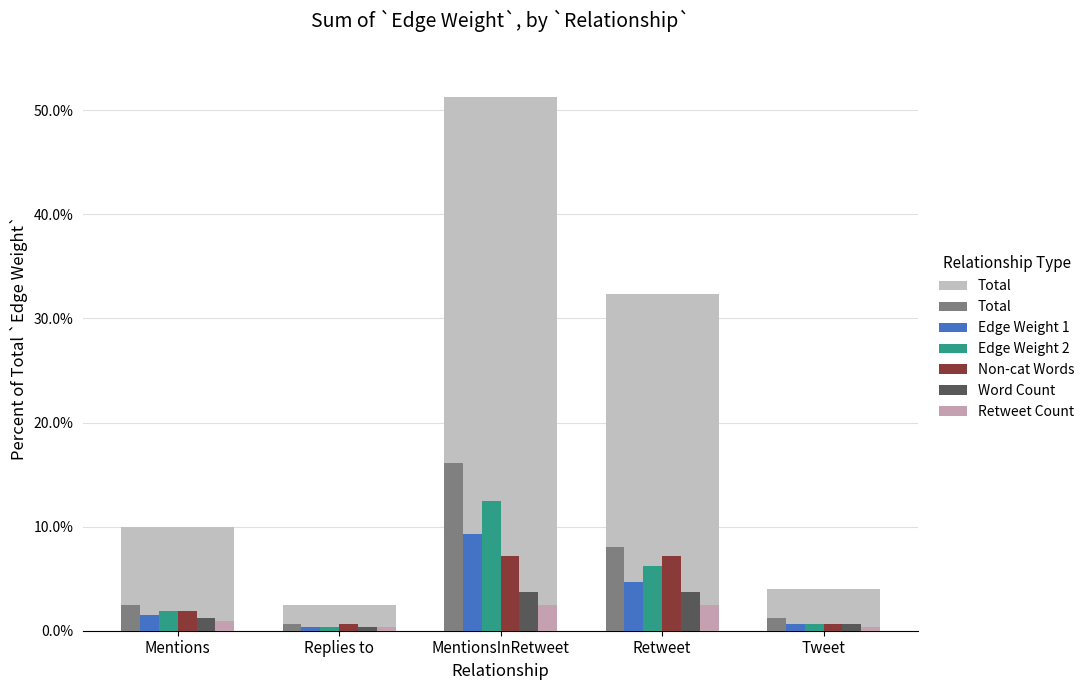

Reading left to right, list all the values displayed in this chart.

Total: 2.5	0.6	16.1	8.1	1.2
Edge Weight 1: 1.6	0.3	9.3	4.7	0.6
Edge Weight 2: 1.9	0.3	12.4	6.2	0.6
Non-cat Words: 1.9	0.6	7.1	7.1	0.6
Word Count: 1.2	0.3	3.7	3.7	0.6
Retweet Count: 0.9	0.3	2.5	2.5	0.3